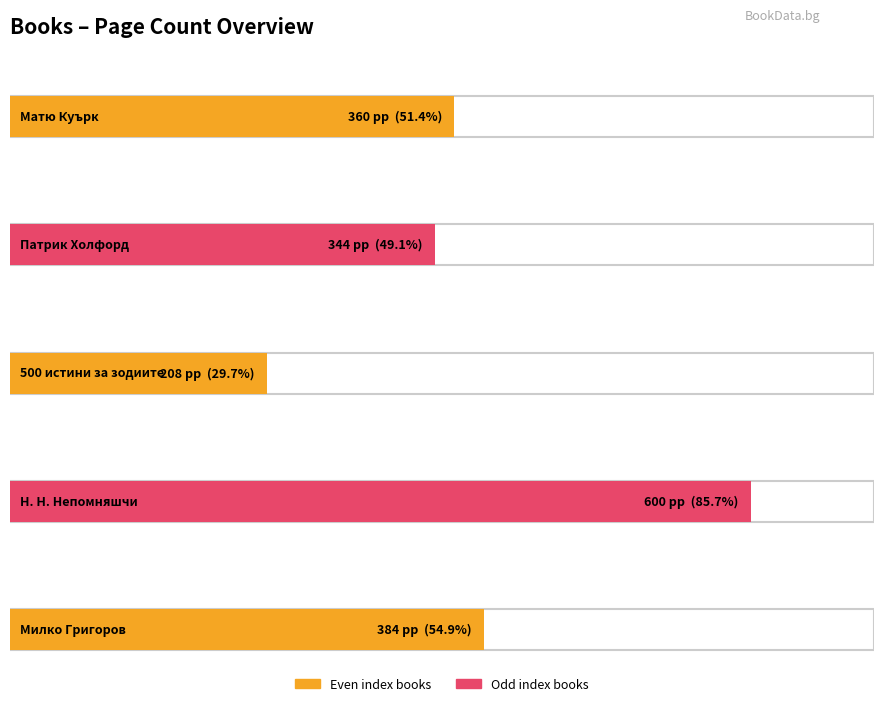

Reading left to right, extract all data points from this chart.

360	344	208	600	384